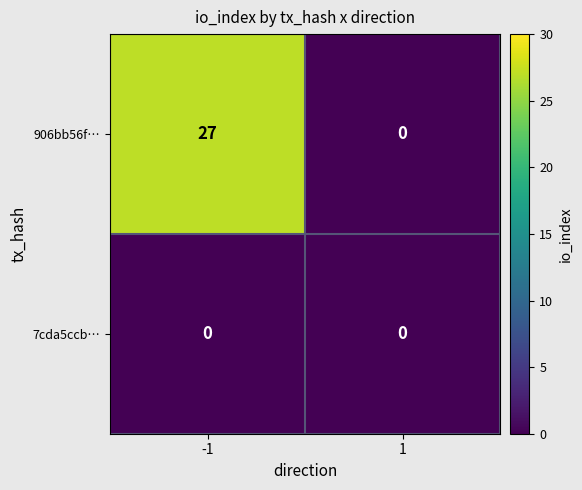

List the series in order of their peak value, highest first.

906bb56f…, 7cda5ccb…